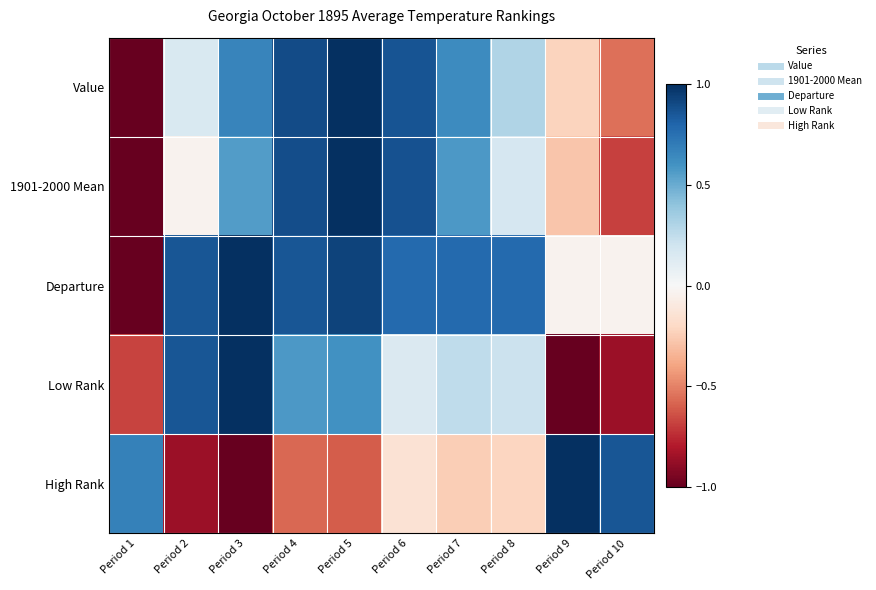

Rank the series at Period 1 from highest to lowest value.

High Rank, Low Rank, Value, 1901-2000 Mean, Departure